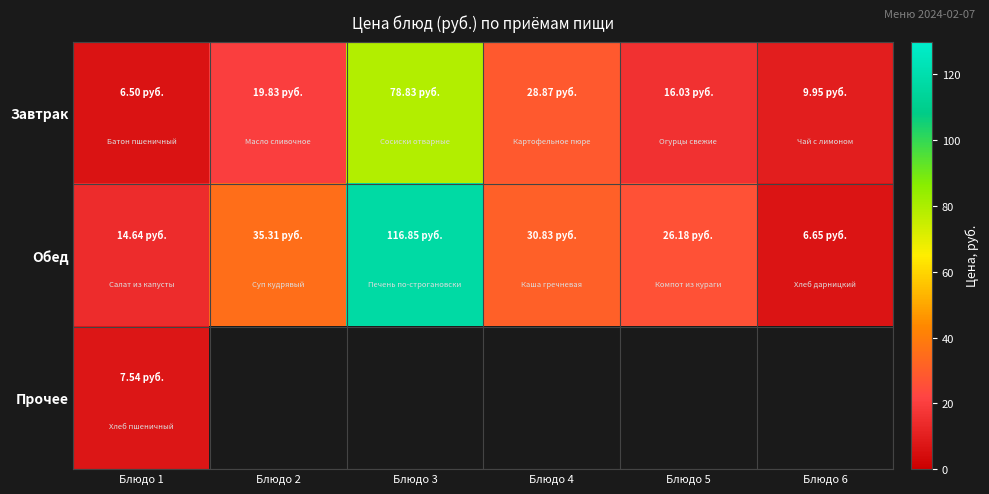

Which series has the largest total across all categories?

Обед